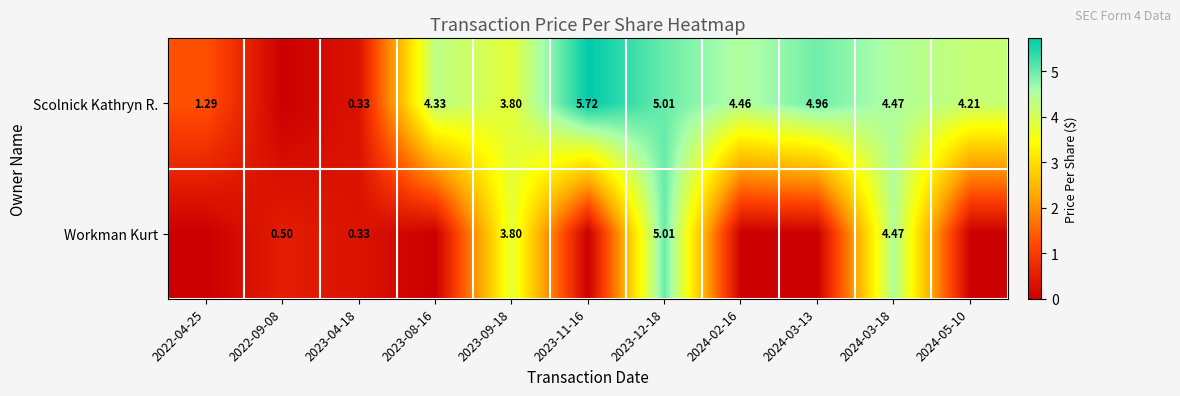

The Scolnick Kathryn R. series shows 4.5 at 2024-03-18. True or false?

True